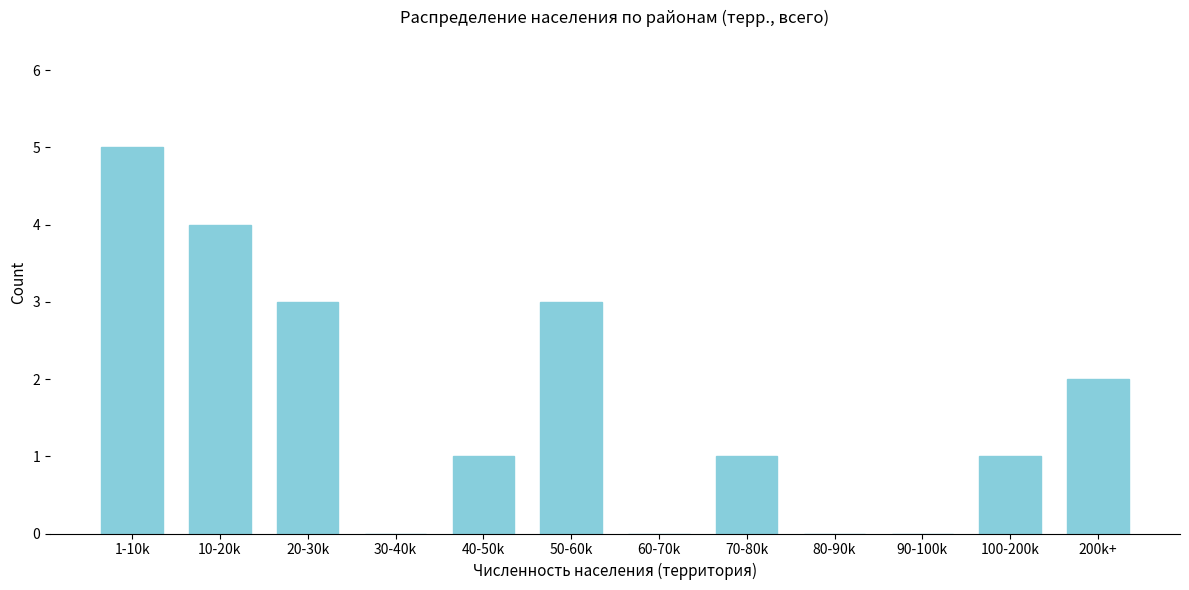

Reading left to right, list all the values displayed in this chart.

1-10k=5	10-20k=4	20-30k=3	30-40k=0	40-50k=1	50-60k=3	60-70k=0	70-80k=1	80-90k=0	90-100k=0	100-200k=1	200k+=2